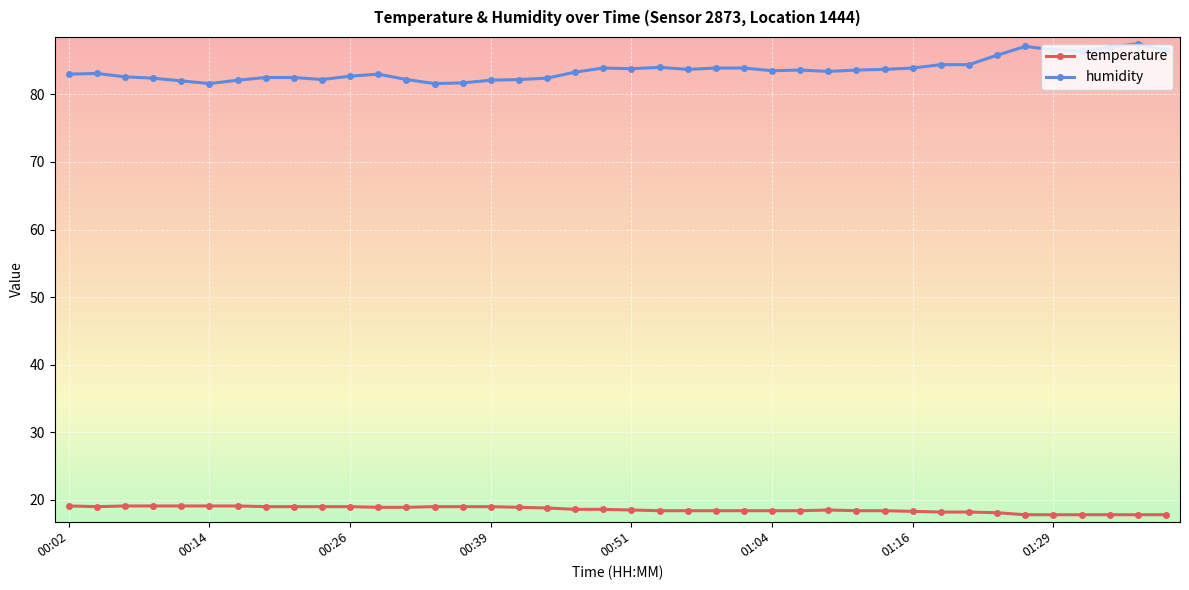

Does the chart have visible grid lines?

Yes